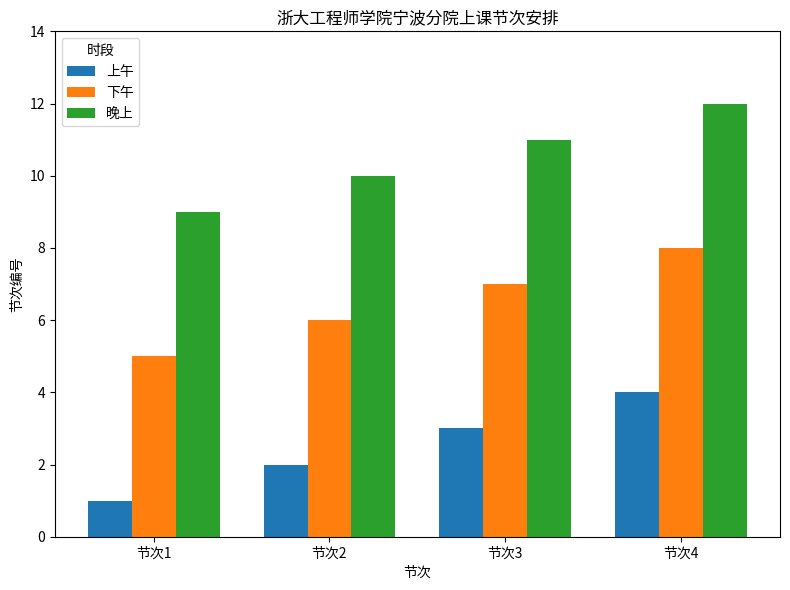

True or false: 晚上 has a value of 11 at 节次3.

True